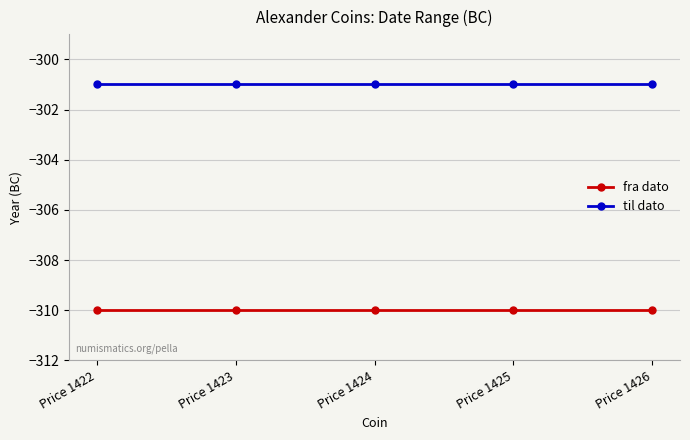

Is this an area chart (filled region under the line)?

No